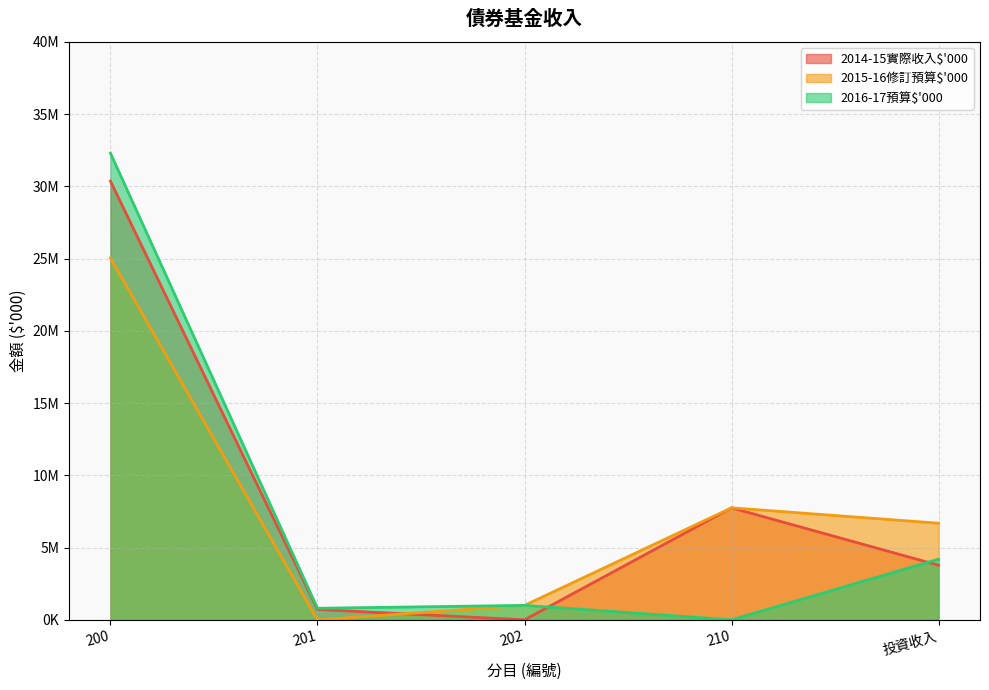

At which category does 2015-16修訂預算$'000 reach its first local valley?

201